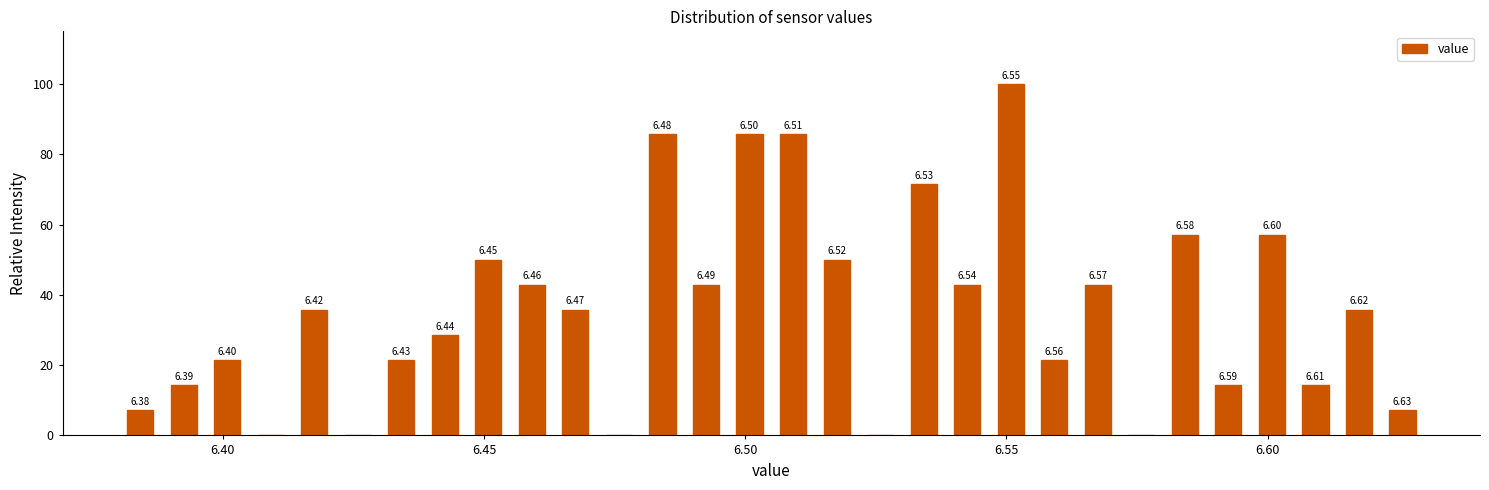

Around what value on the x-axis is the tallest bar? Give the approximate position of its centre, as read against the axis.

6.550